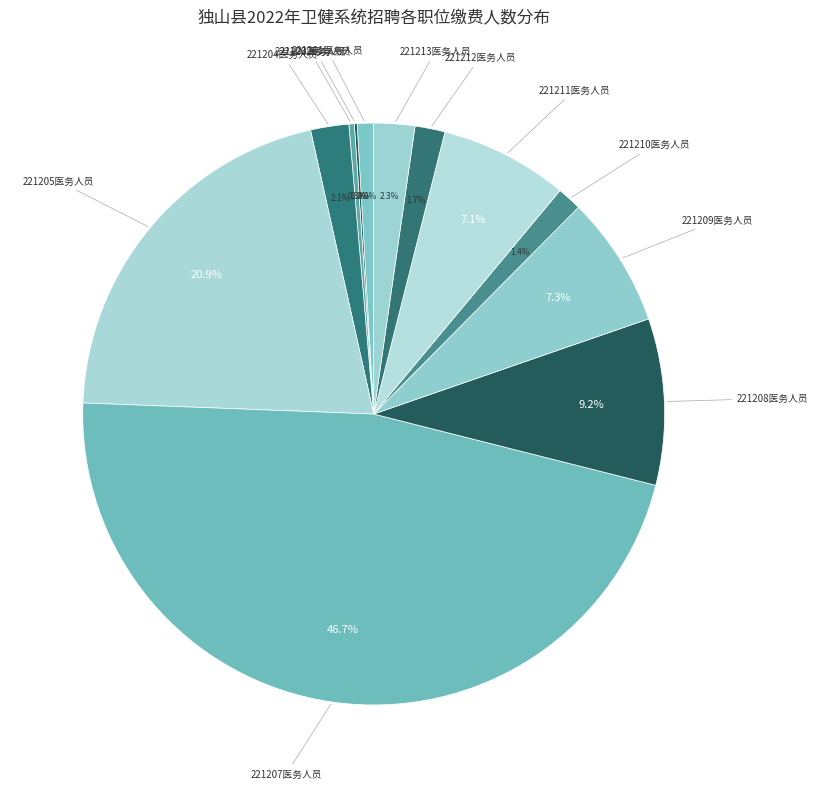

Which has a higher value, 221207医务人员 or 221209医务人员?

221207医务人员